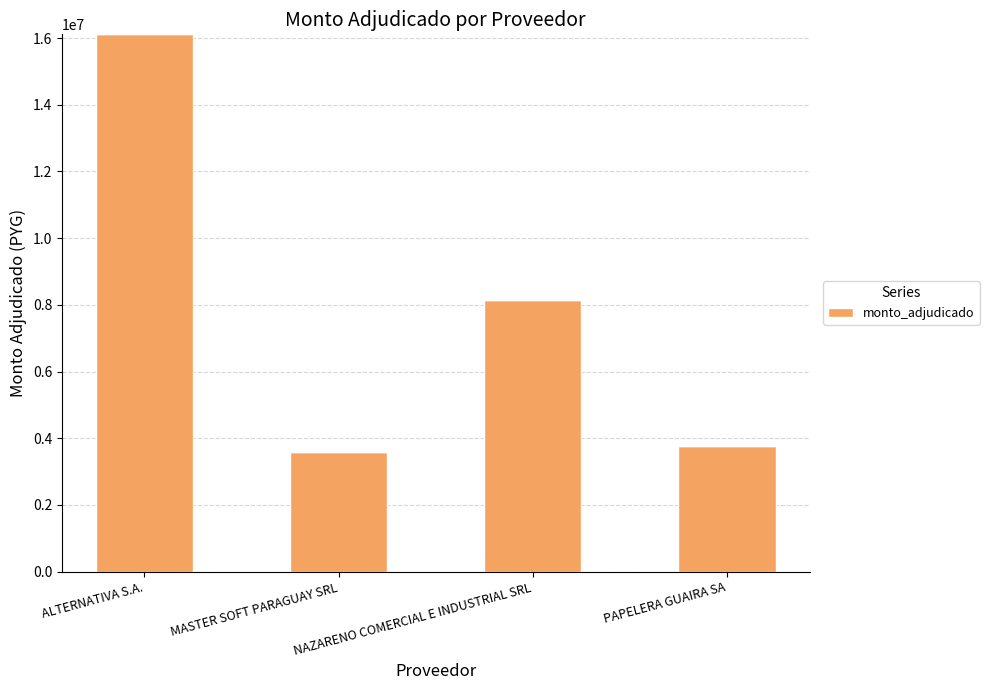

Which has a higher value, MASTER SOFT PARAGUAY SRL or NAZARENO COMERCIAL E INDUSTRIAL SRL?

NAZARENO COMERCIAL E INDUSTRIAL SRL